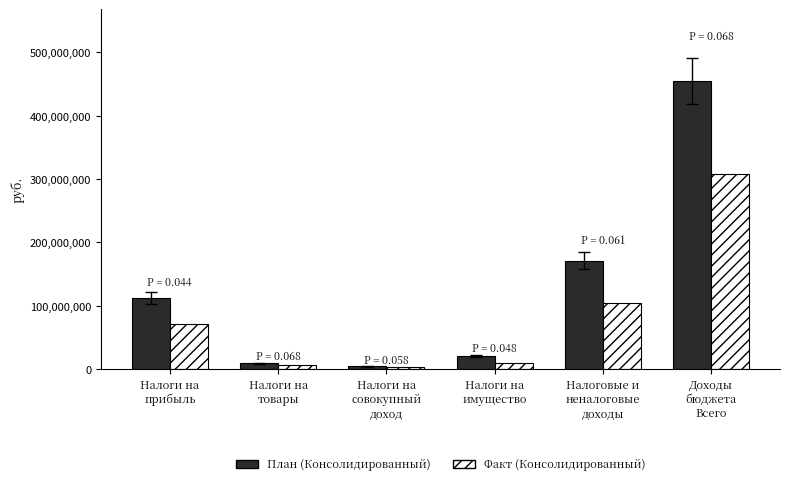

Rank the series by their maximum value, from highest to lowest.

План (Консолидированный), Факт (Консолидированный)